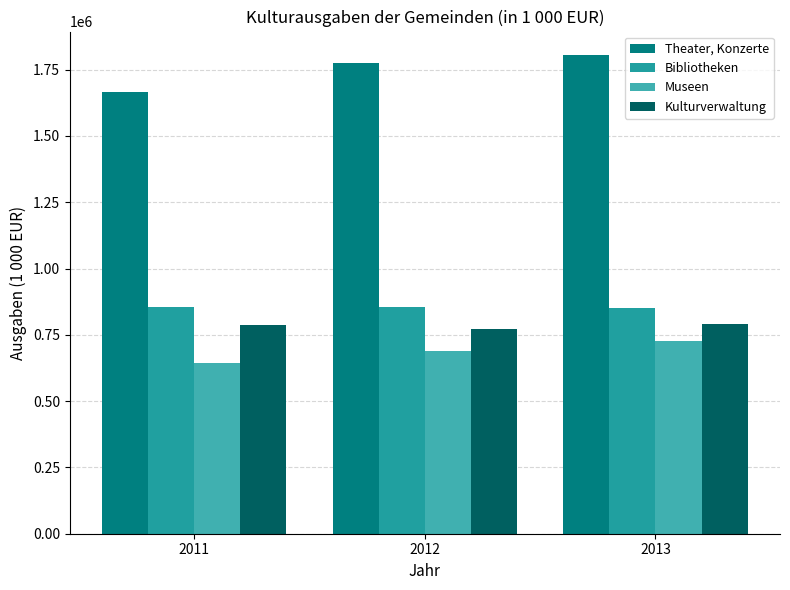

At which category does the chart reach its peak across all series?

2013